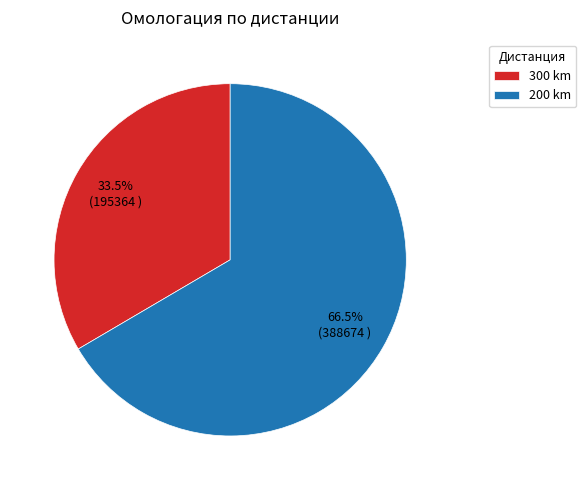

Approximately how many times larger is the value at 200 km compared to 300 km?

2.0